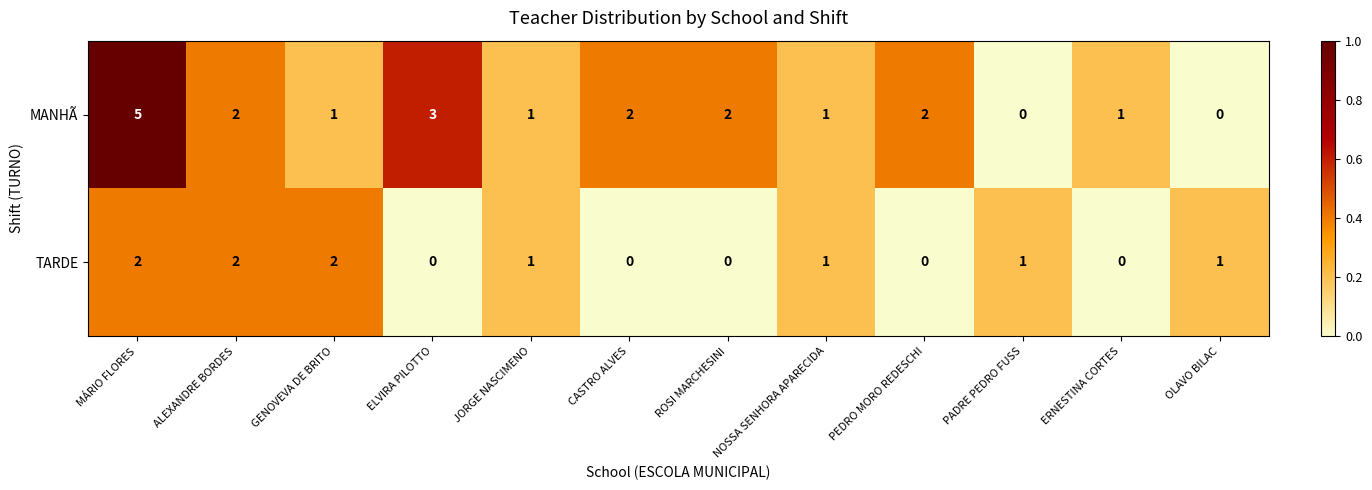

The value of TARDE at GENOVEVA DE BRITO is 2. True or false?

True